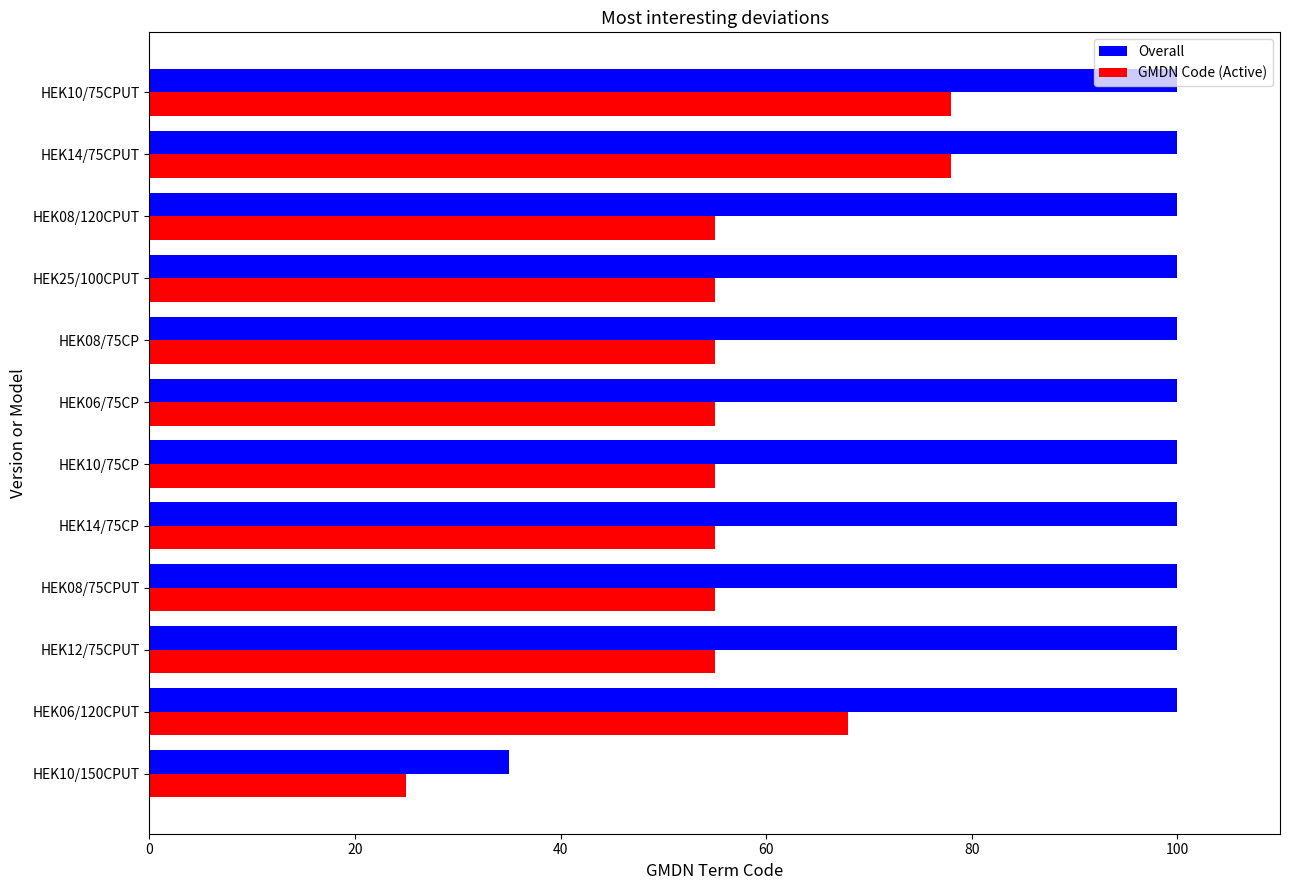

What is the sum of all Overall values?

1135